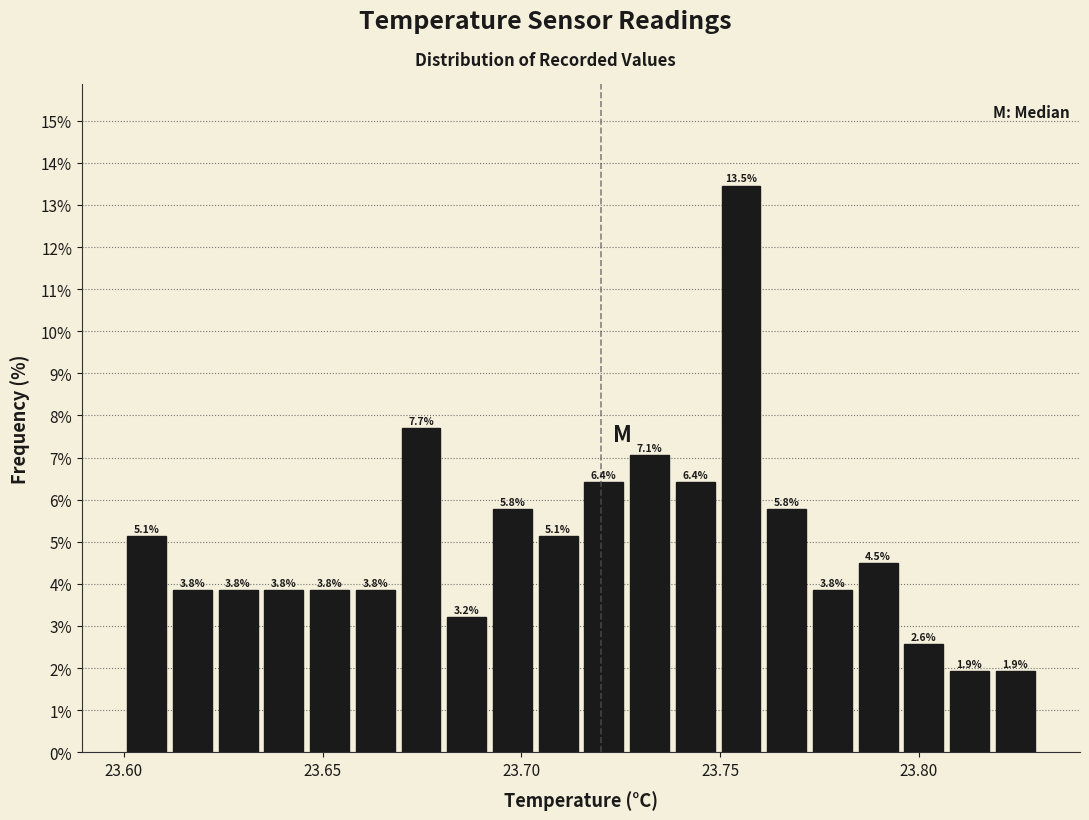

Around what value on the x-axis is the tallest bar? Give the approximate position of its centre, as read against the axis.

23.755